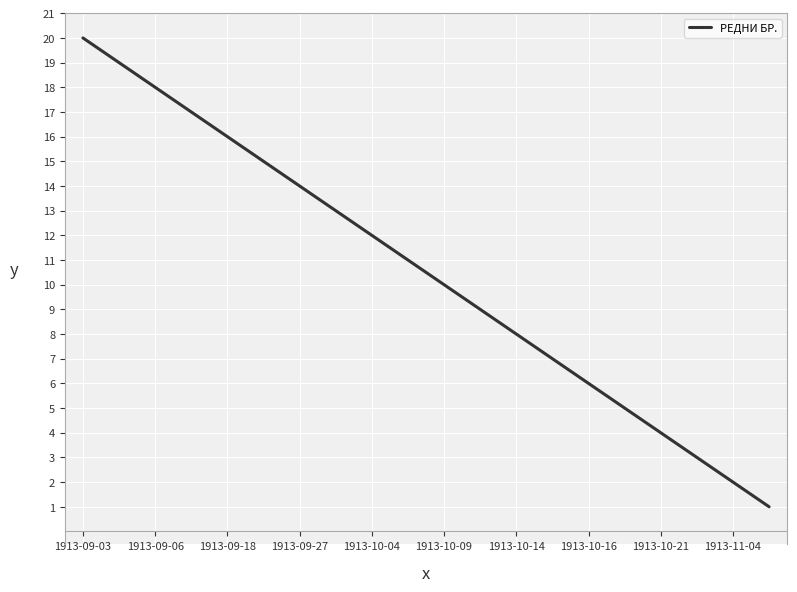

What is the difference between the maximum and minimum values?

19